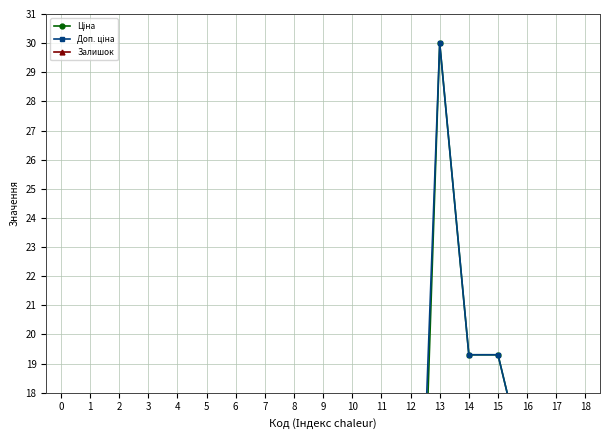

How many data points in Ціна are less than 9?

9